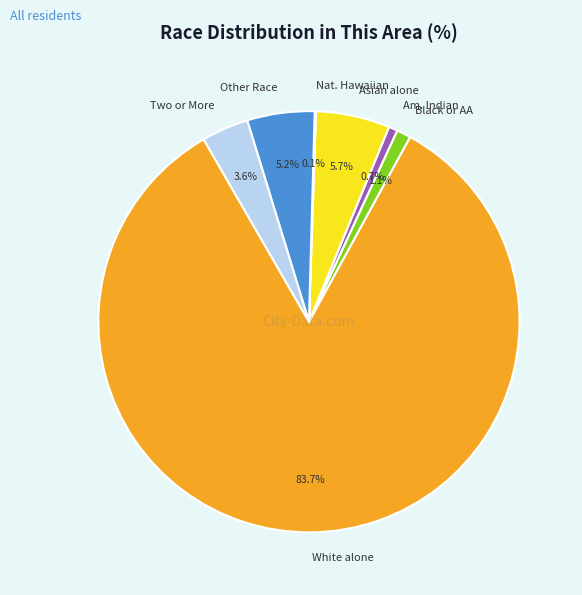

Which category accounts for the majority?

White alone